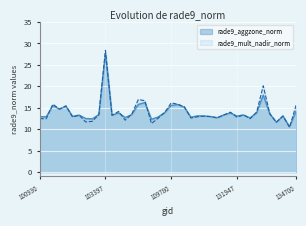

What is the value of the rade9_mult_nadir_norm point at the 35th from the left?

20.1